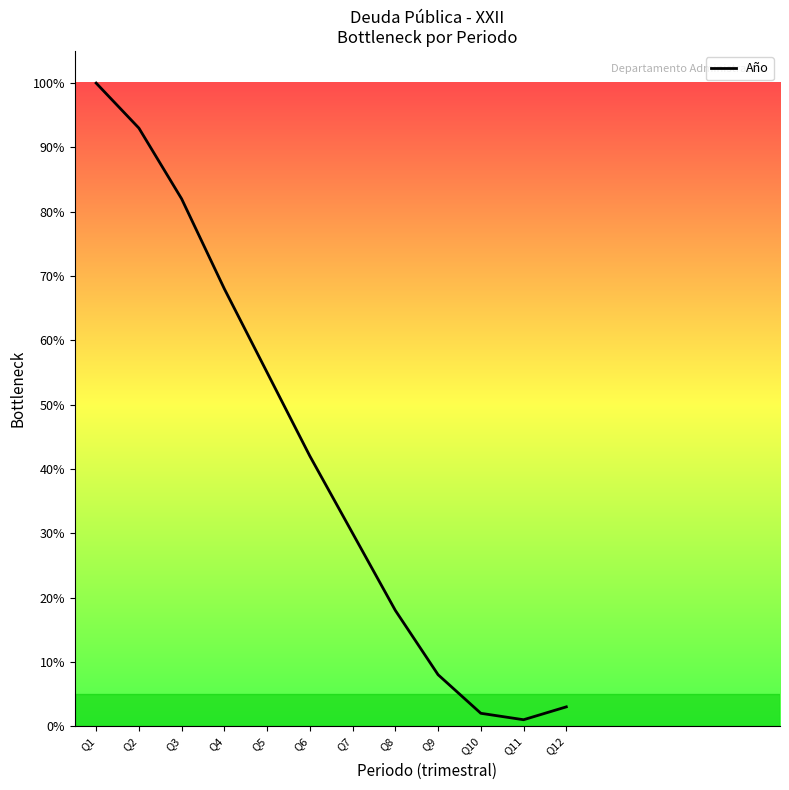

List the labels in order of value, largest first.

Q1, Q2, Q3, Q4, Q5, Q6, Q7, Q8, Q9, Q12, Q10, Q11